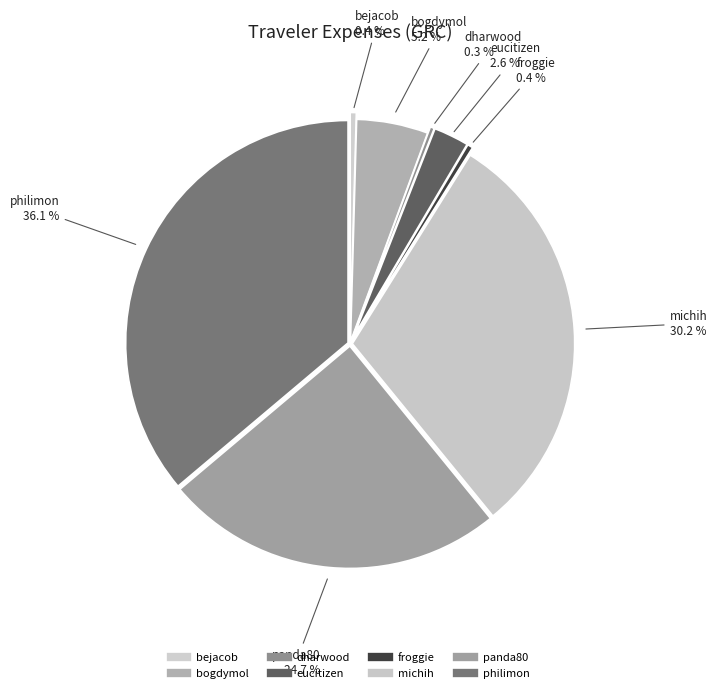

To the nearest percent, what is the difference between the bejacob and philimon slice percentages?

36%